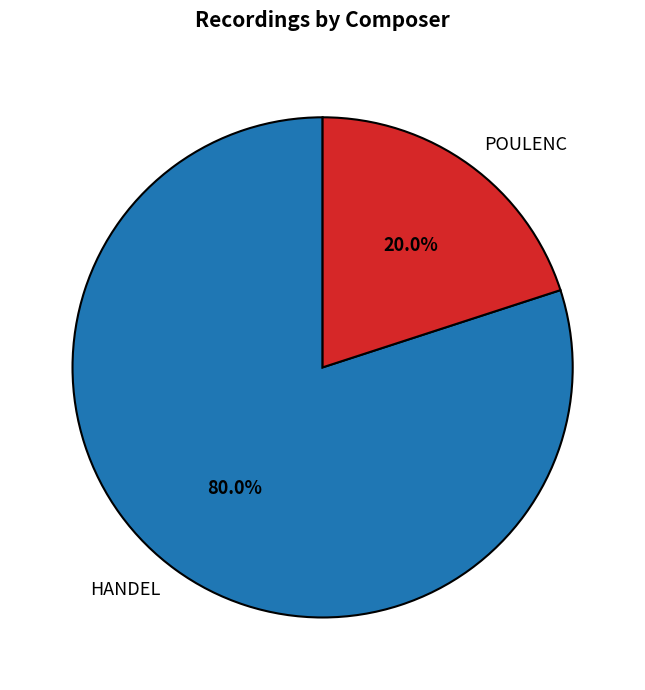

Is there any slice that represents more than half of the pie?

Yes